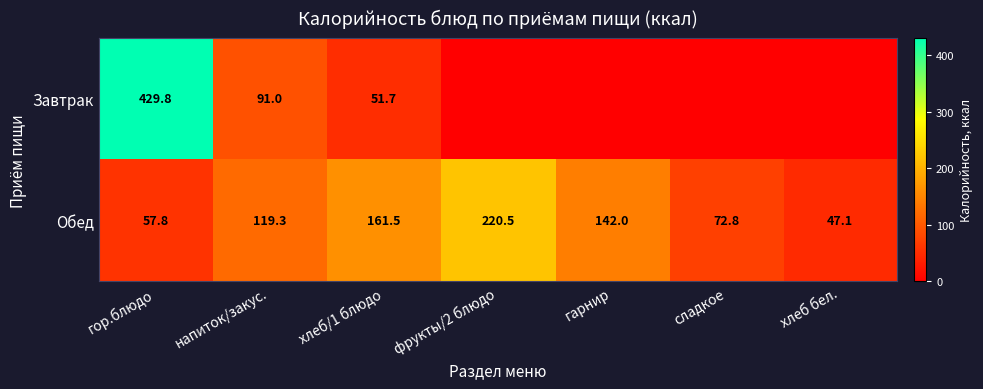

The Обед series shows 30.7 at гарнир. True or false?

False